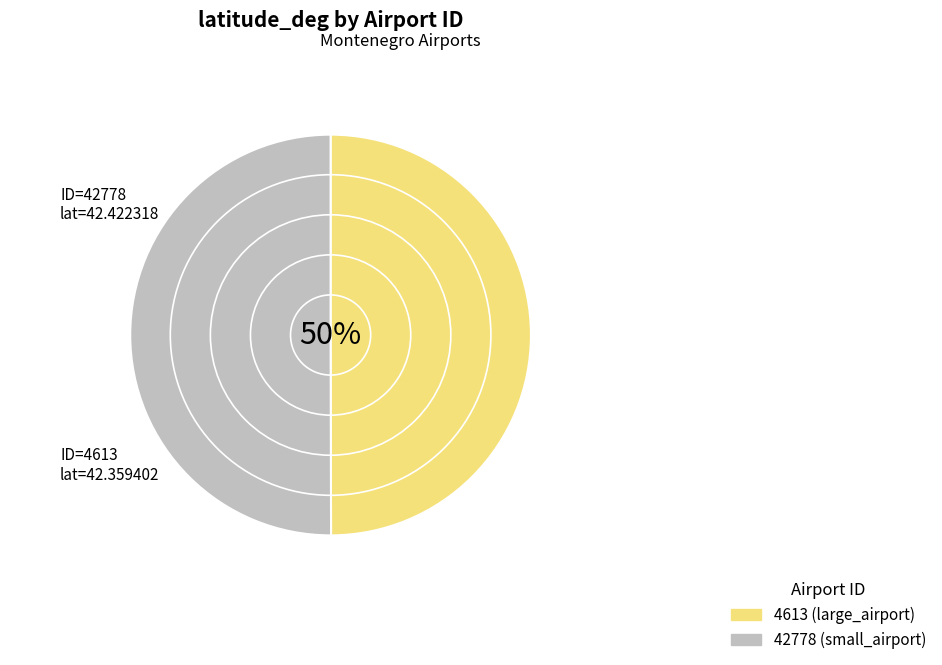

Which category has the biggest portion of the pie?

42778